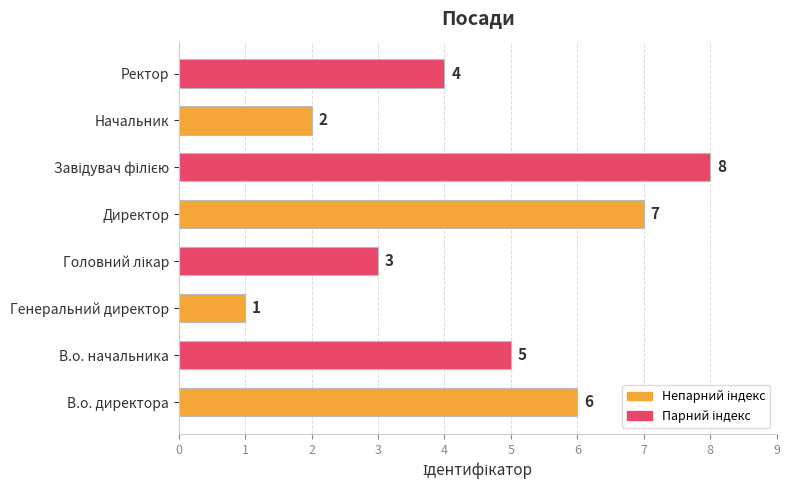

What is the sum of all values?

36